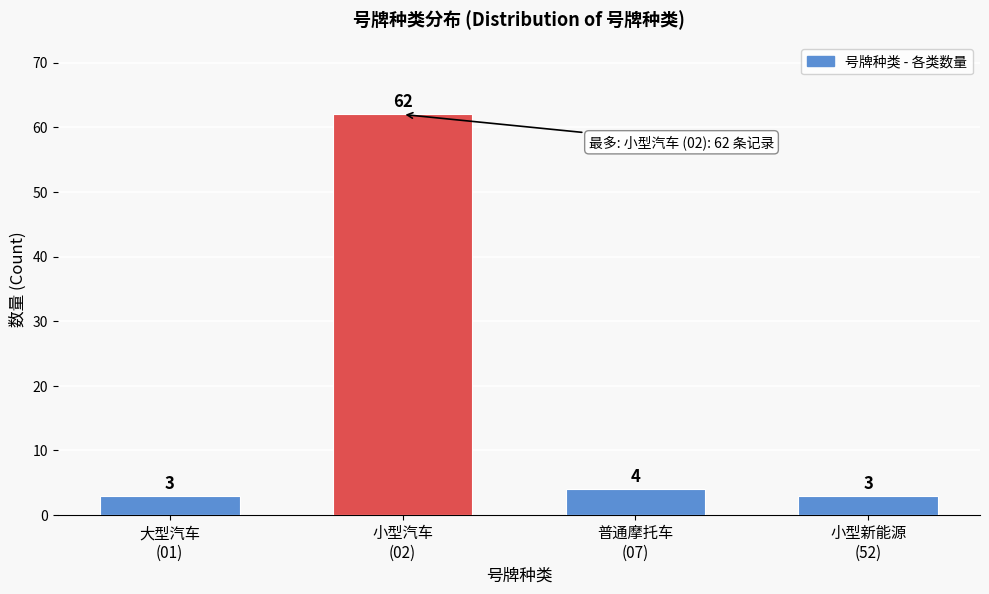

Reading left to right, list all the values displayed in this chart.

3	62	4	3